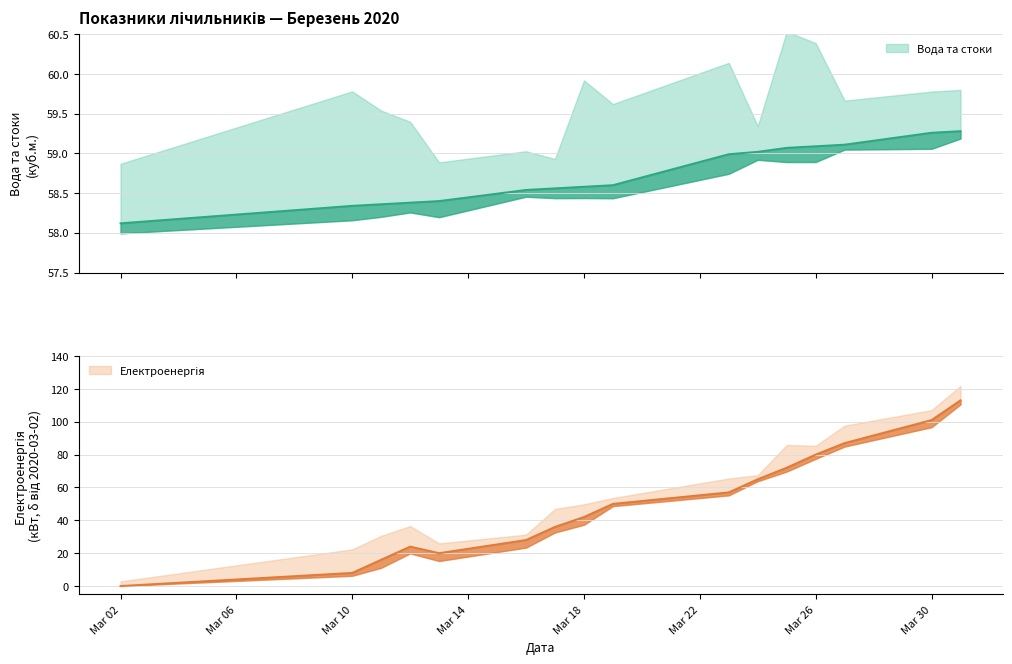

Read the Вода та стоки value at 2020-03-17.

58.6